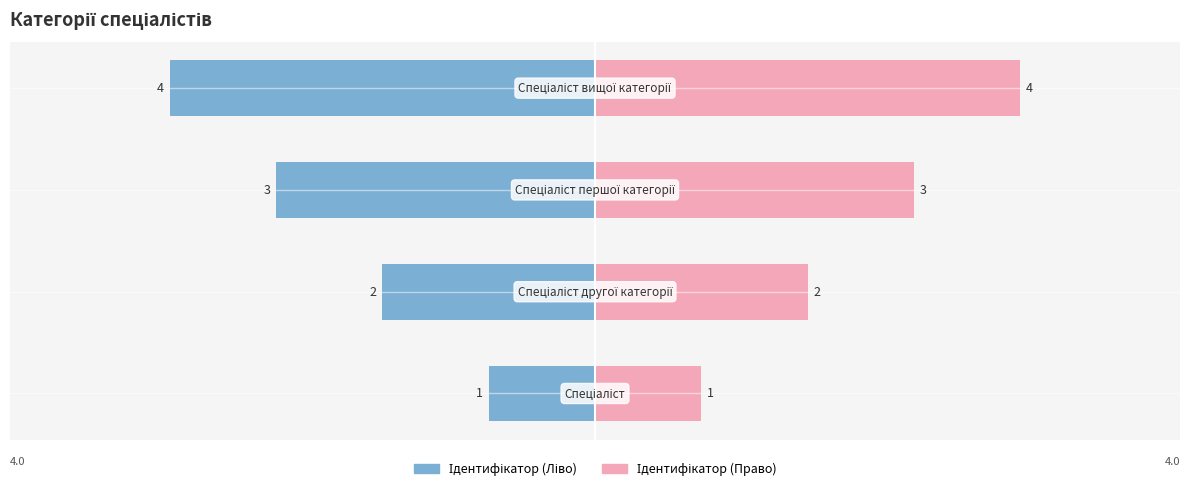

Reading right to left, extract all data points from this chart.

Ідентифікатор (Ліво): 0=-4	−2=-3	−4=-2	−6=-1
Ідентифікатор (Право): 0=4	−2=3	−4=2	−6=1